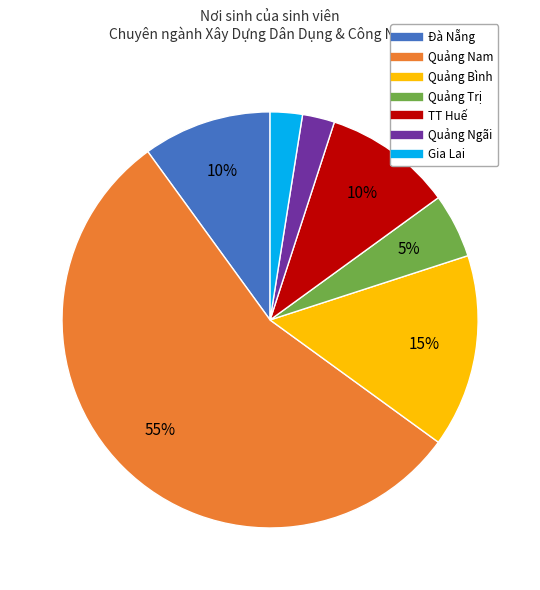

To the nearest percent, what is the average slice percentage?

14%